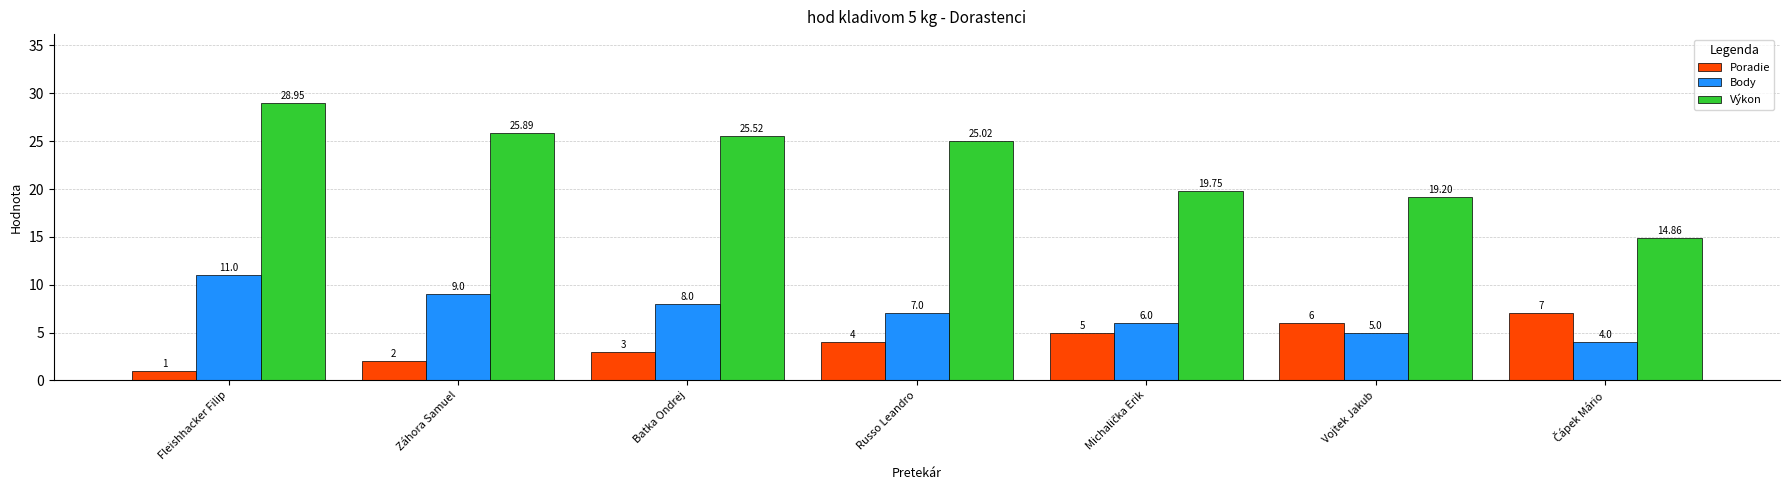

List the series in order of their overall mean, lowest first.

Poradie, Body, Výkon